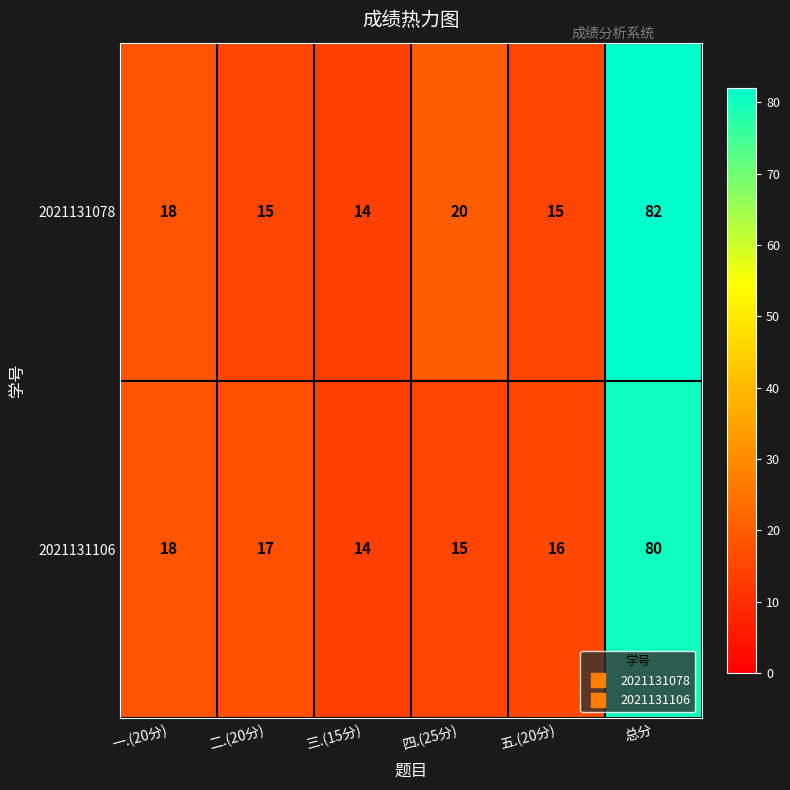

What is the maximum value shown in the chart?

82